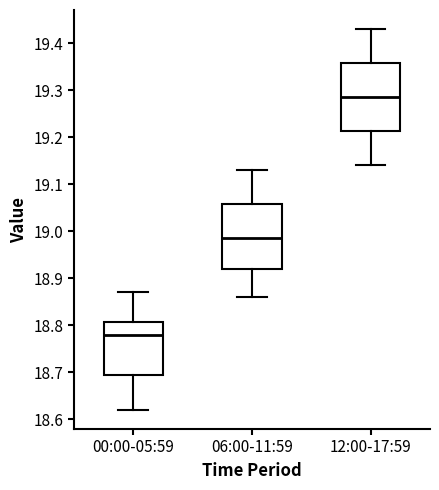

Where does the median line of the box for 12:00-17:59 sit on the y-axis? The values are not printed on the chart, so give them approximately, as read against the axis.

19.29